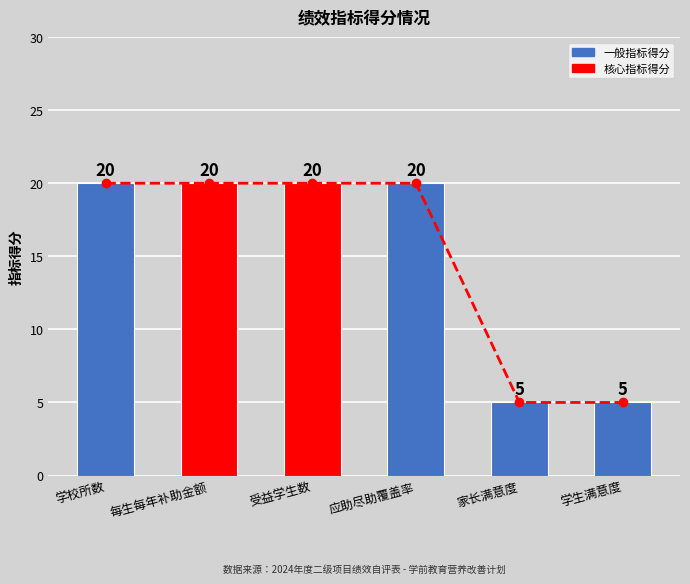

Reading right to left, what are all the values shown in this chart?

5	5	20	20	20	20